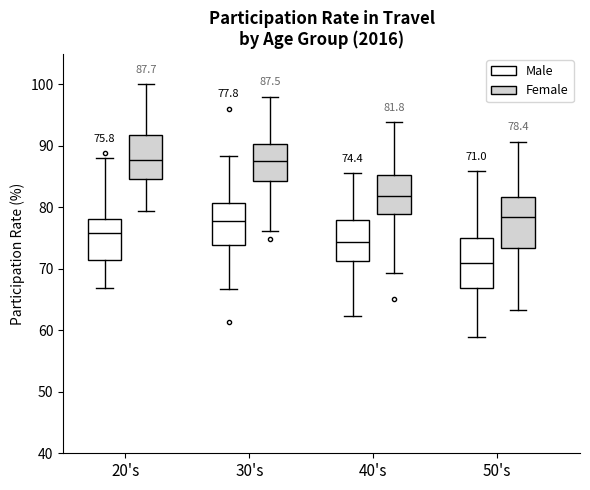

Which box's median line is the lowest?

50's (Male)